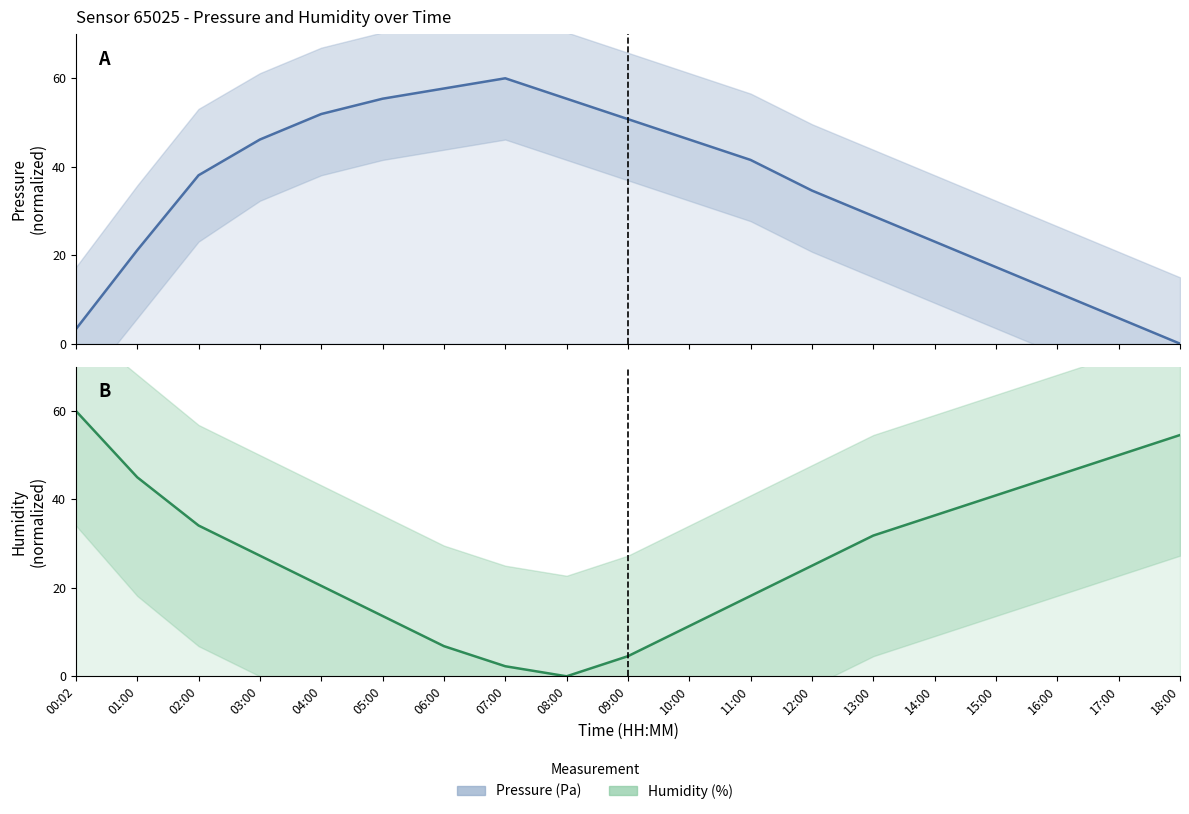

What is the sum of all humidity values?

527.7